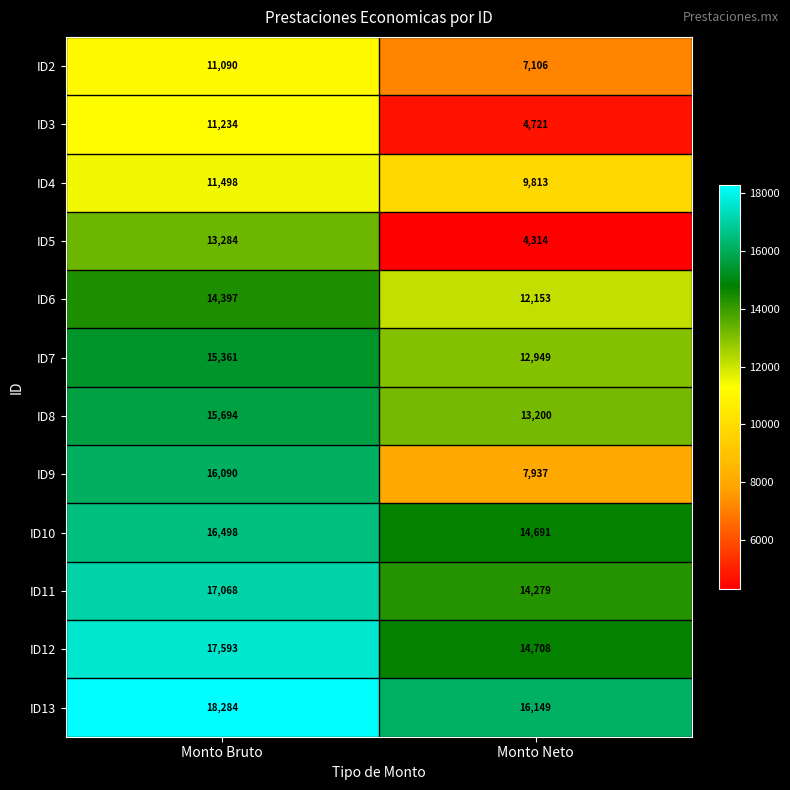

Reading left to right, list all the values displayed in this chart.

ID2: Monto Bruto=11090	Monto Neto=7106
ID3: Monto Bruto=11234	Monto Neto=4721
ID4: Monto Bruto=11498	Monto Neto=9813
ID5: Monto Bruto=13284	Monto Neto=4314
ID6: Monto Bruto=14397	Monto Neto=12153
ID7: Monto Bruto=15361	Monto Neto=12949
ID8: Monto Bruto=15694	Monto Neto=13200
ID9: Monto Bruto=16090	Monto Neto=7937
ID10: Monto Bruto=16498	Monto Neto=14691
ID11: Monto Bruto=17068	Monto Neto=14279
ID12: Monto Bruto=17593	Monto Neto=14708
ID13: Monto Bruto=18284	Monto Neto=16149